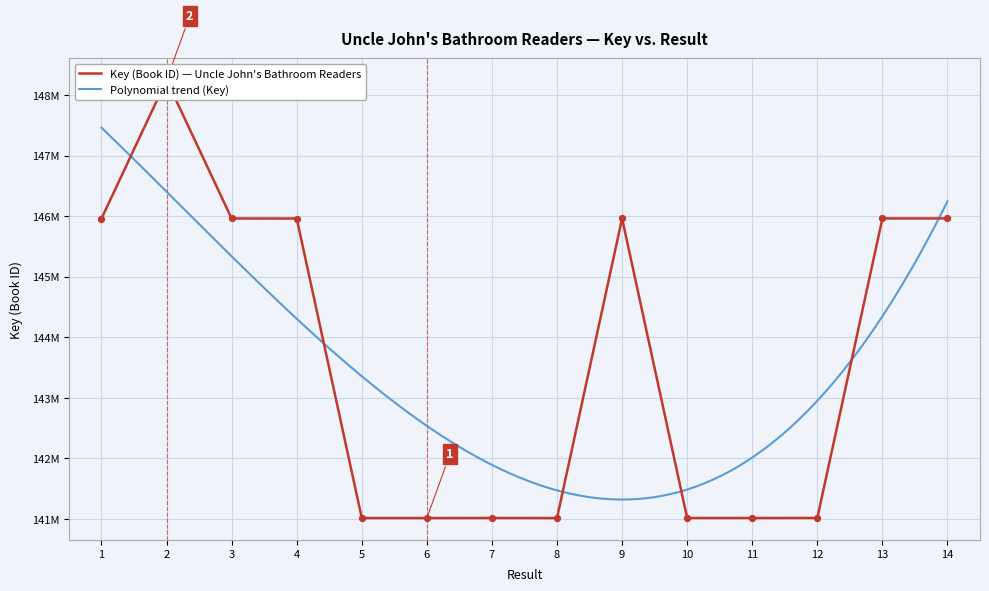

What is the ratio of the value at 3 to the value at 10?

1.0